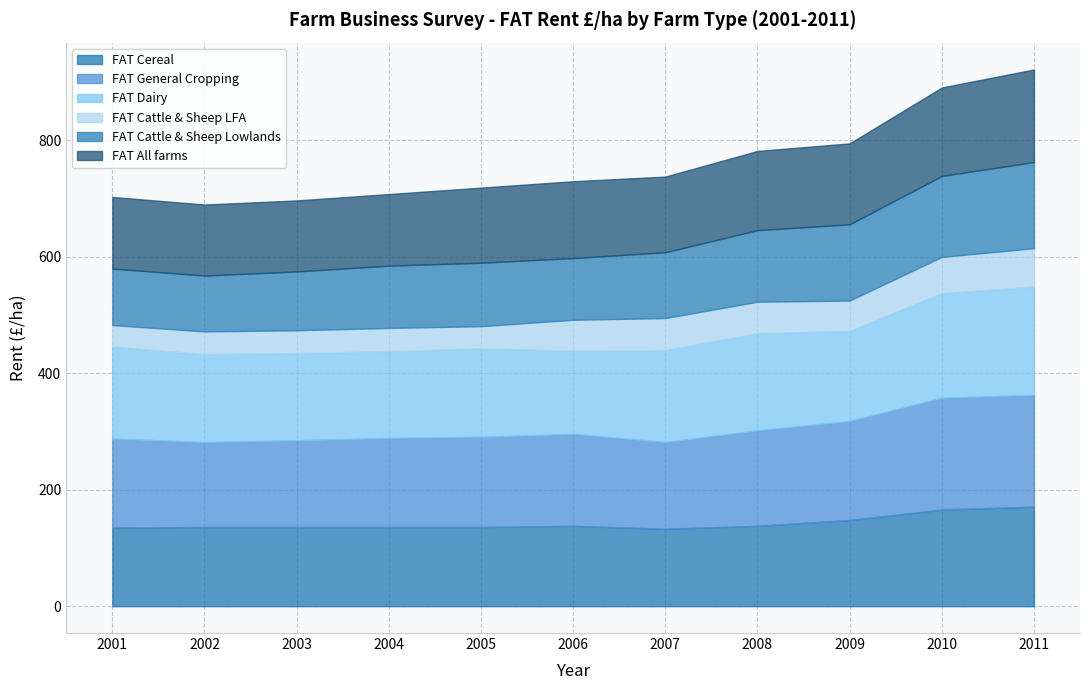

At which category does FAT General Cropping reach its first local peak?

2006